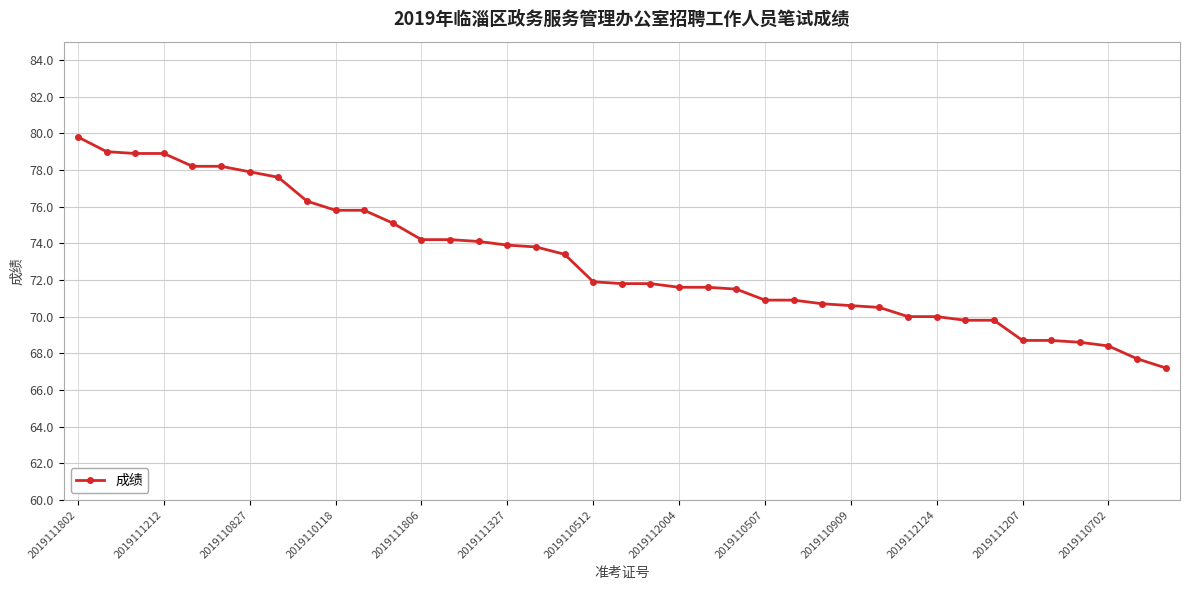

What is the smallest value displayed?

67.2